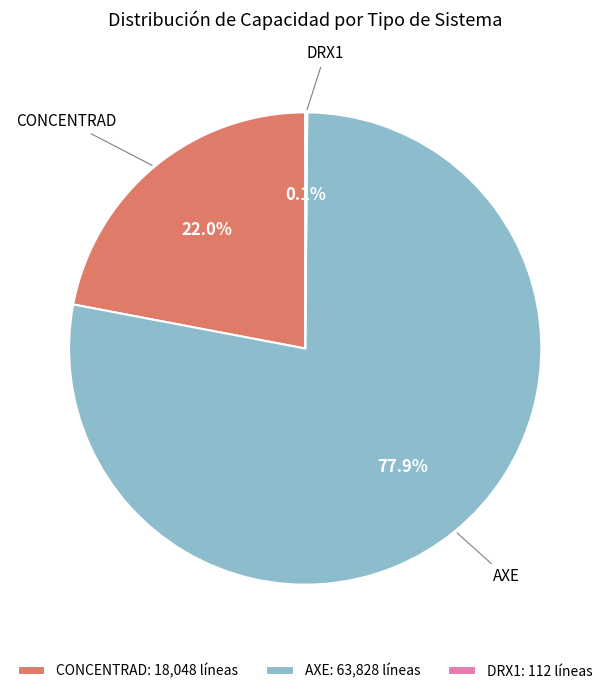

What portion of the pie excludes AXE?

22.1%